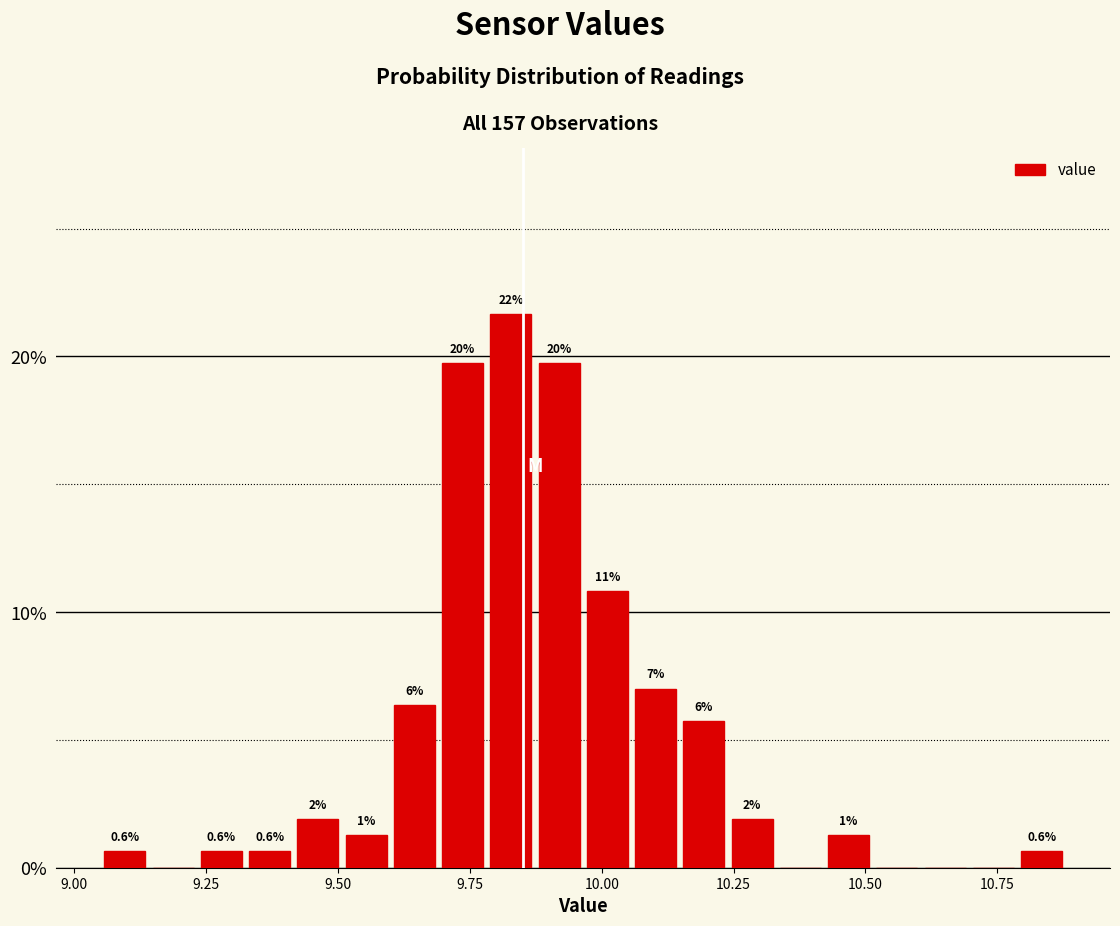

Read against the x-axis, roughly where is the centre of the tallest bar?

9.85